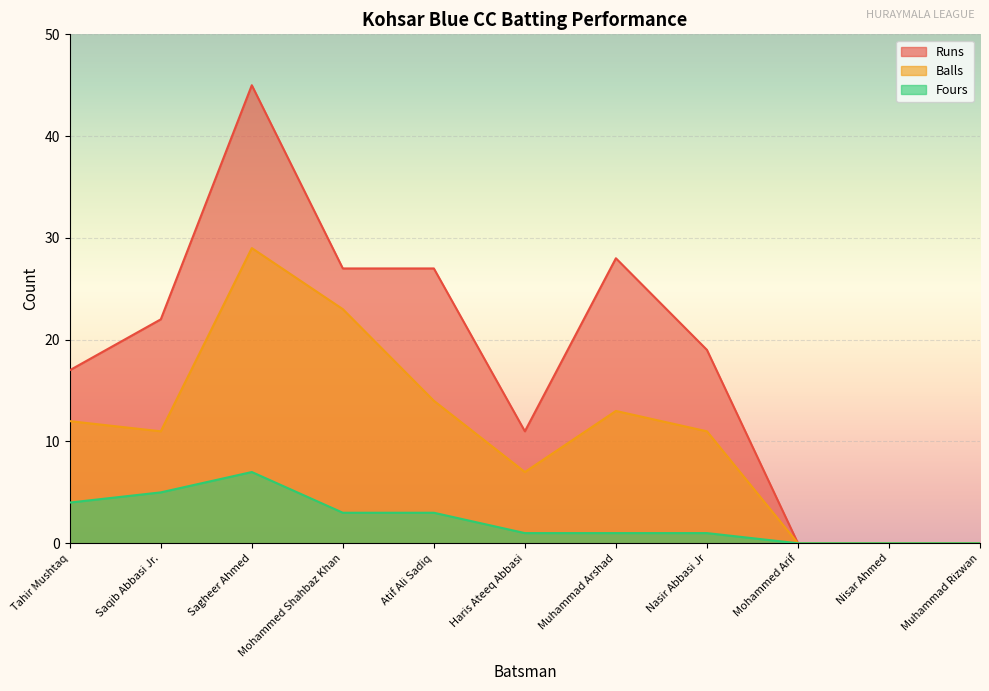

At which label is Balls closest to 14?

Atif Ali Sadiq